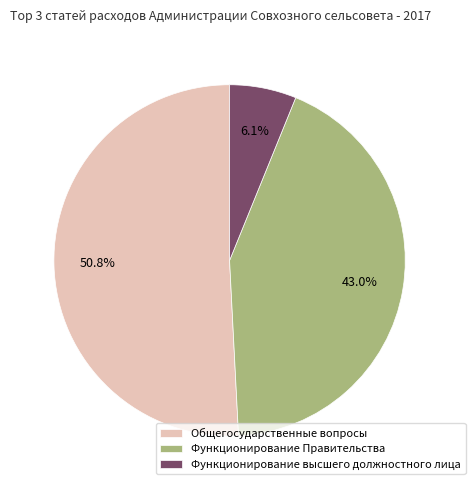

What is the smallest slice in the pie chart?

Функционирование высшего должностного лица